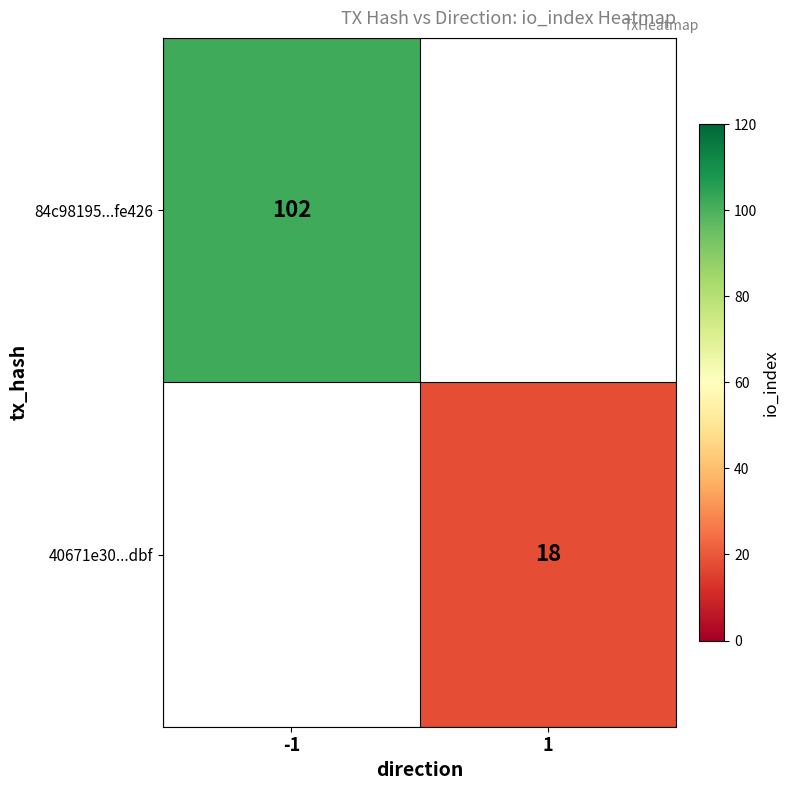

Is the value of 40671e30...dbf at 1 greater than the value of 84c98195...fe426 at -1?

No